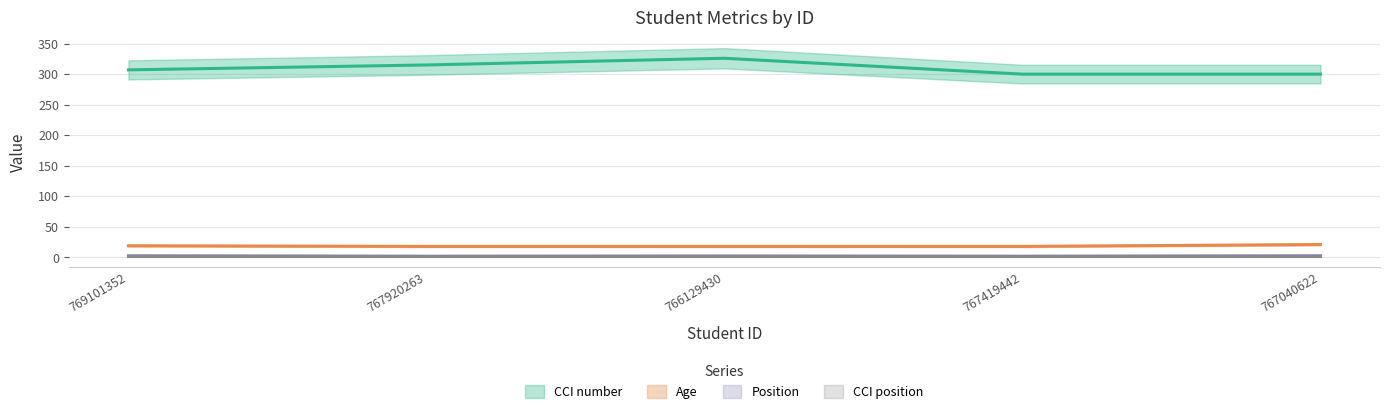

Where is the first local maximum for Position?

766129430